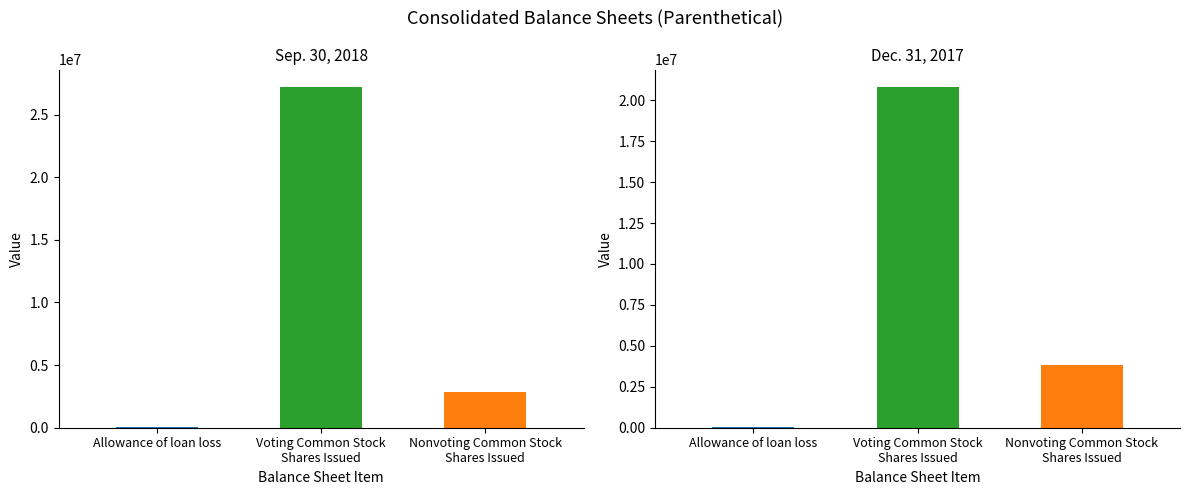

Rank the series by their average value, from lowest to highest.

Dec. 31, 2017, Sep. 30, 2018